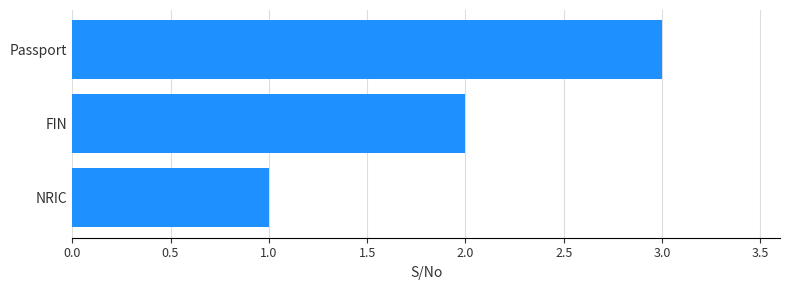

Which category has the highest value across all series?

Passport